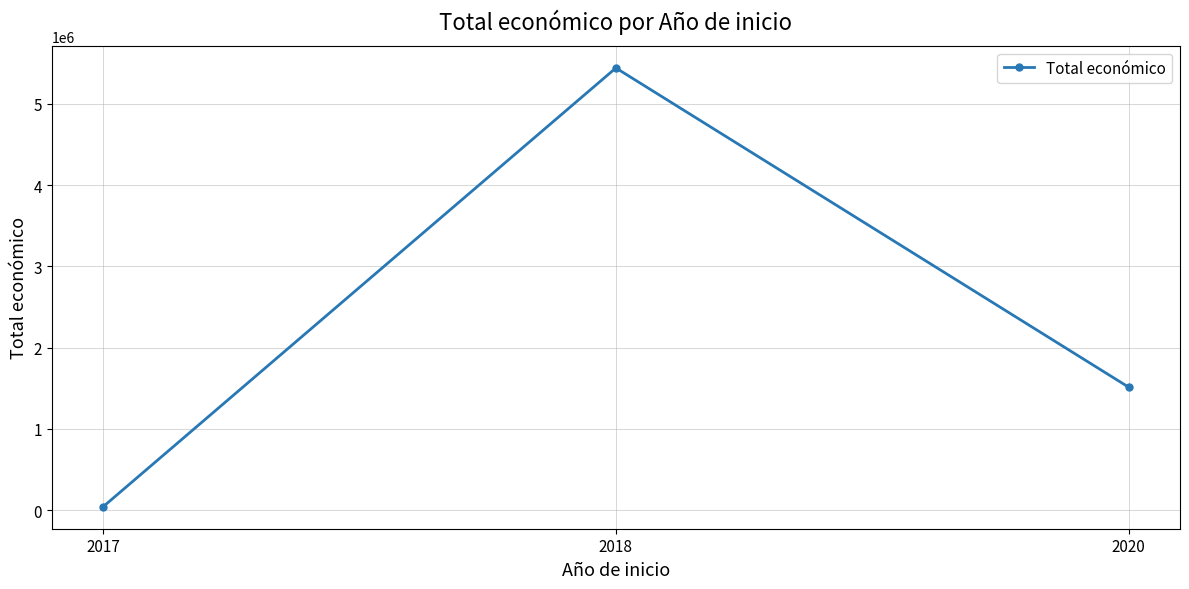

Does the chart display data point markers on the line(s)?

Yes